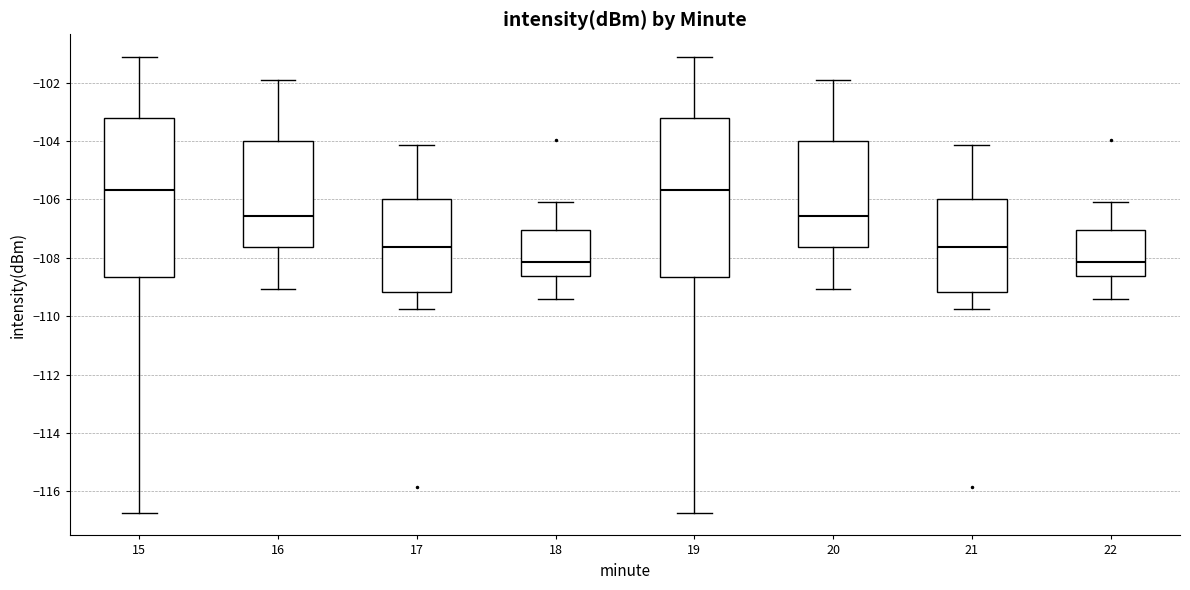

Reading left to right, transcribe this box plot: for each box, give where its median line is, the range the box spans, and where its two whiskers end, as read against the y-axis. The values are not printed on the chart, so give them approximately, as read against the axis.

15: median -105.6, box -108.6 to -103.2, whiskers -116.8 to -101.2
16: median -106.6, box -107.6 to -104.0, whiskers -109.0 to -102.0
17: median -107.6, box -109.2 to -106.0, whiskers -109.8 to -104.2
18: median -108.2, box -108.6 to -107.0, whiskers -109.4 to -106.0
19: median -105.6, box -108.6 to -103.2, whiskers -116.8 to -101.2
20: median -106.6, box -107.6 to -104.0, whiskers -109.0 to -102.0
21: median -107.6, box -109.2 to -106.0, whiskers -109.8 to -104.2
22: median -108.2, box -108.6 to -107.0, whiskers -109.4 to -106.0